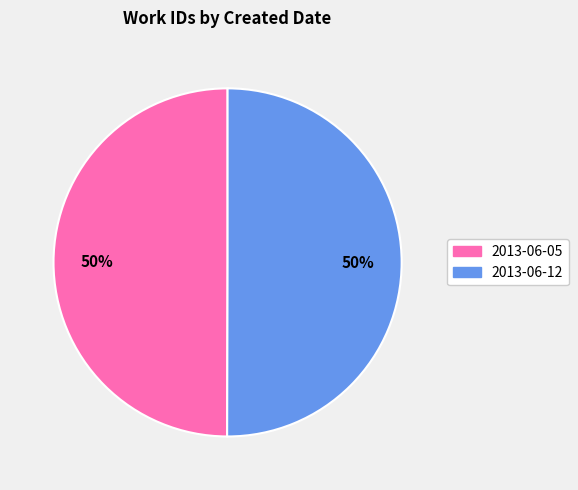

What percentage is the 2013-06-05 slice, to the nearest percent?

50%